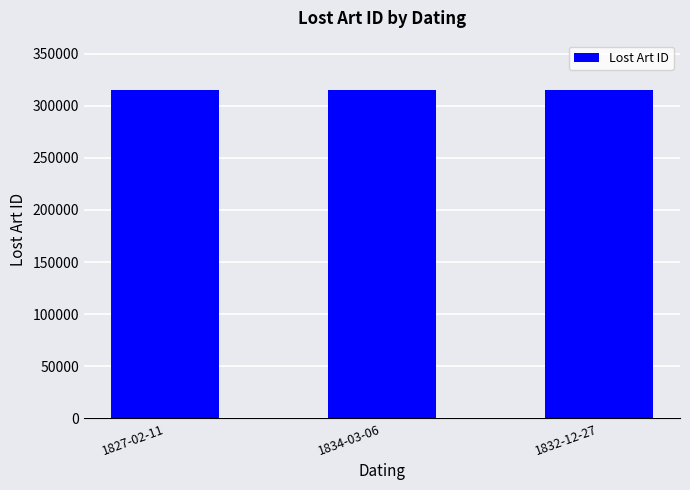

What is the approximate value at 1827-02-11?

315272